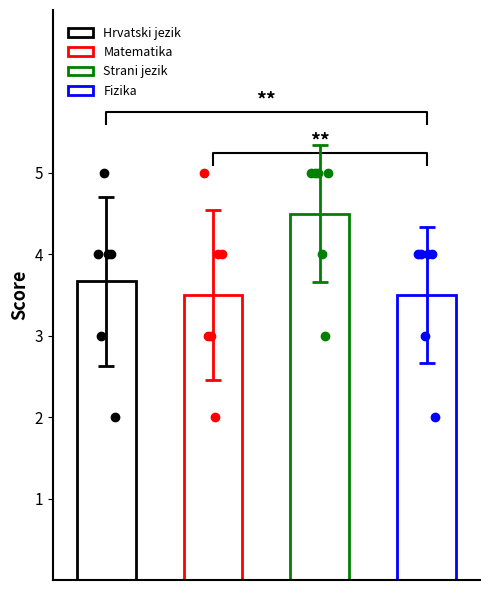

What is the maximum value for Hrvatski jezik?

5